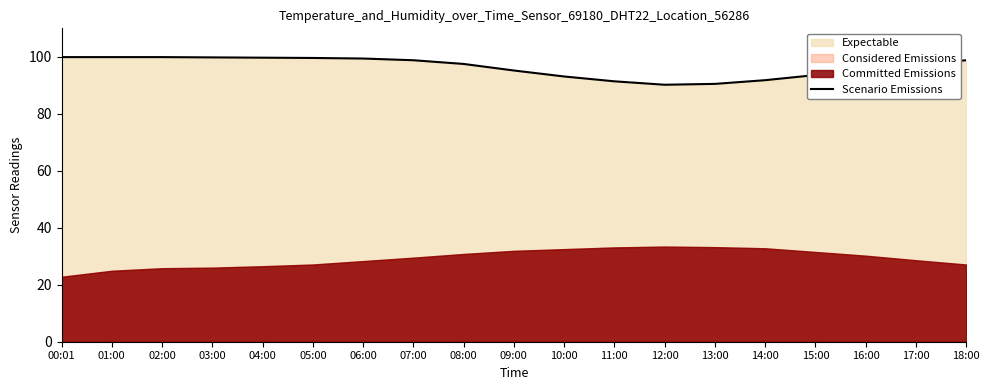

Which has a higher value, 15:00 or 16:00?

16:00